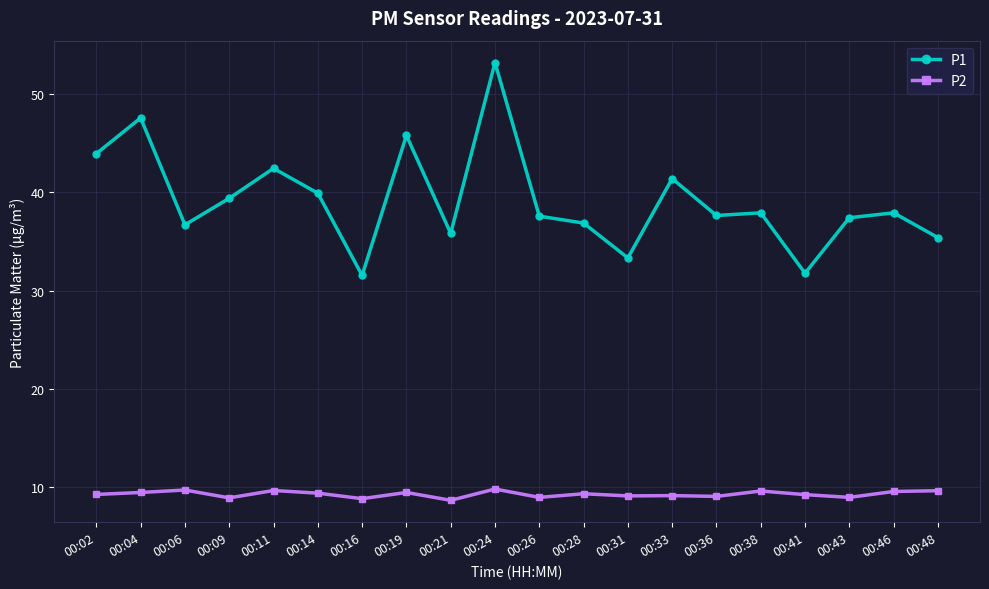

True or false: P2 and P1 intersect in this chart.

False